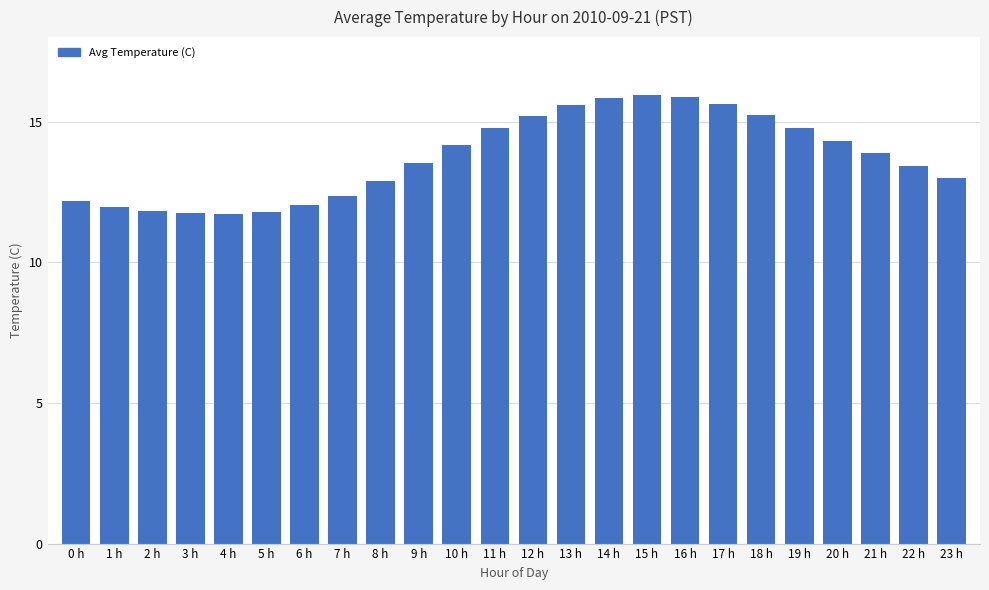

What is the sum of all values?

329.5